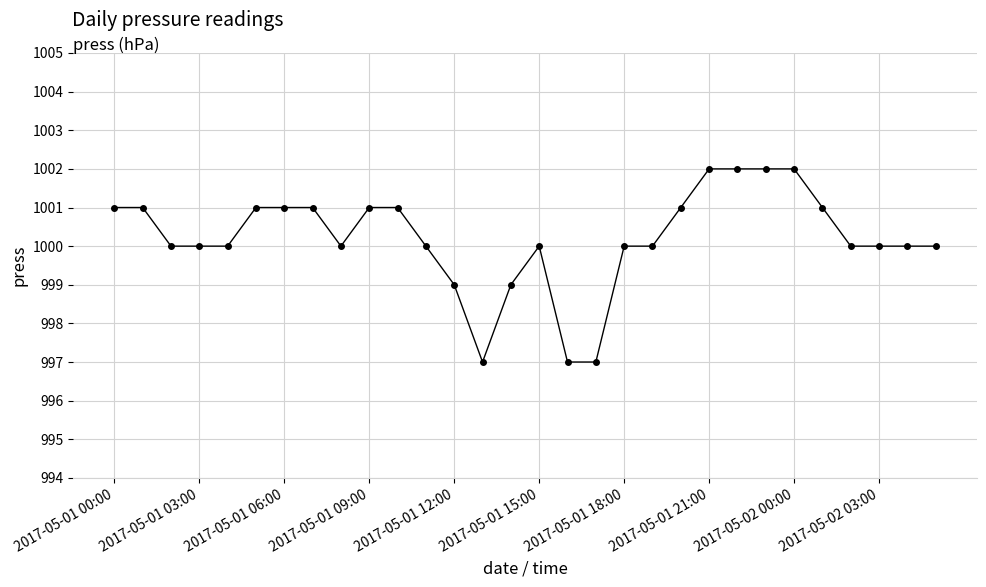

What is the smallest value displayed?

997